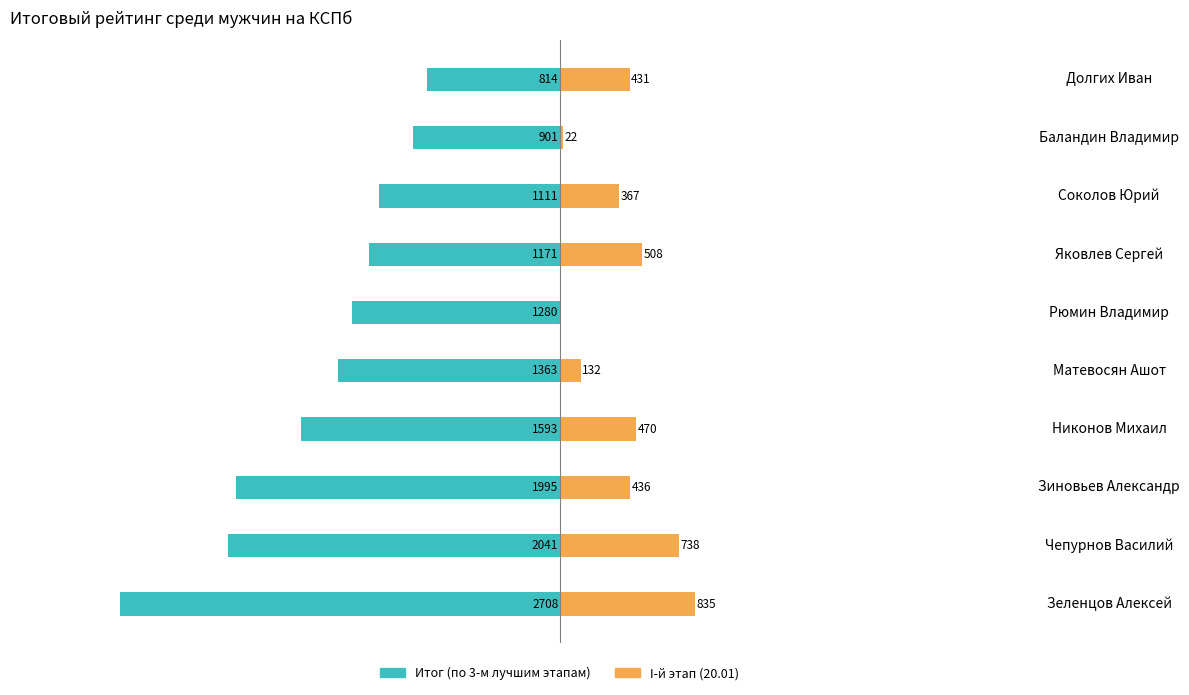

Reading left to right, transcribe all the data shown in this chart.

Итог (по 3-м лучшим этапам): -2707.8	-2041.1	-1995.0	-1593.3	-1363.2	-1280.1	-1171.2	-1111.4	-901.1	-814.2
I-й этап (20.01): 835.1	738.4	436.4	470.2	131.7	0.0	508.2	367.1	22.4	431.4